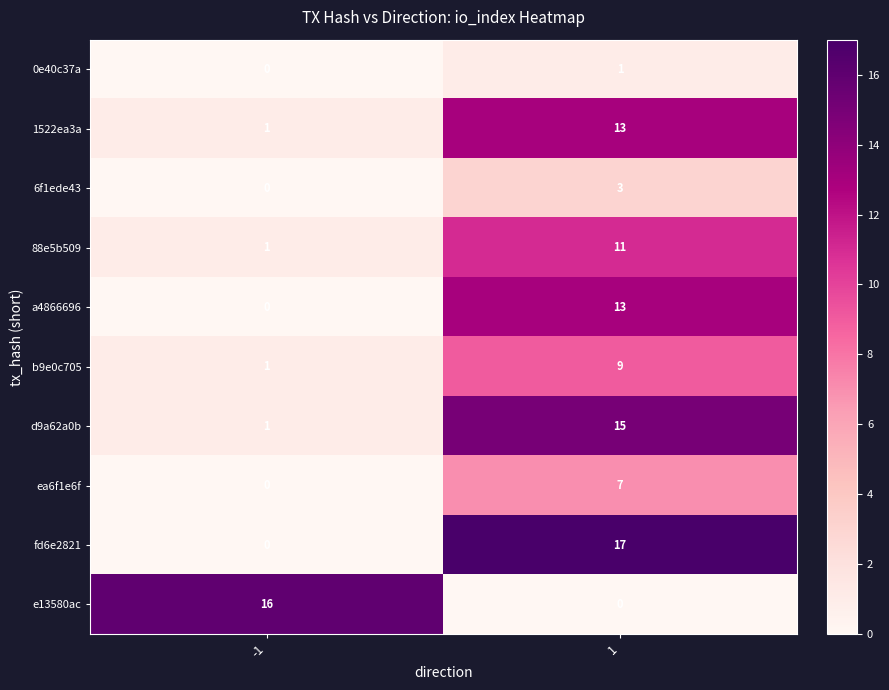

True or false: d9a62a0b has a value of 15 at 1.

True